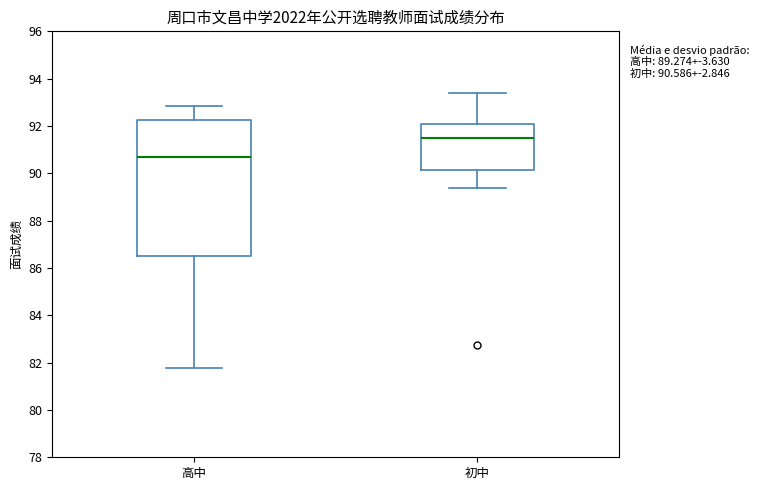

Comparing the boxes themselves (not the whiskers), which one is the tallest?

高中